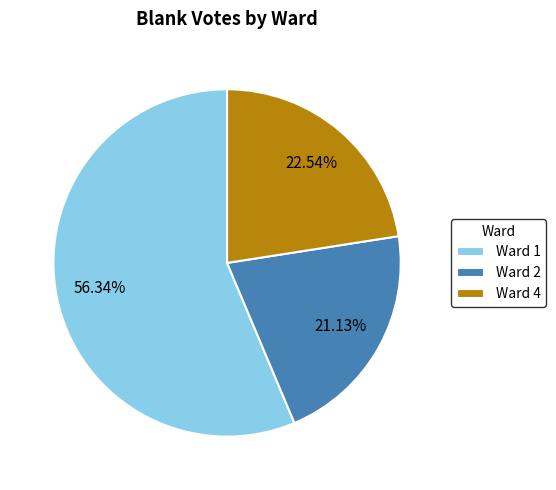

To the nearest percent, what is the combined percentage of Ward 4 and Ward 2?

44%